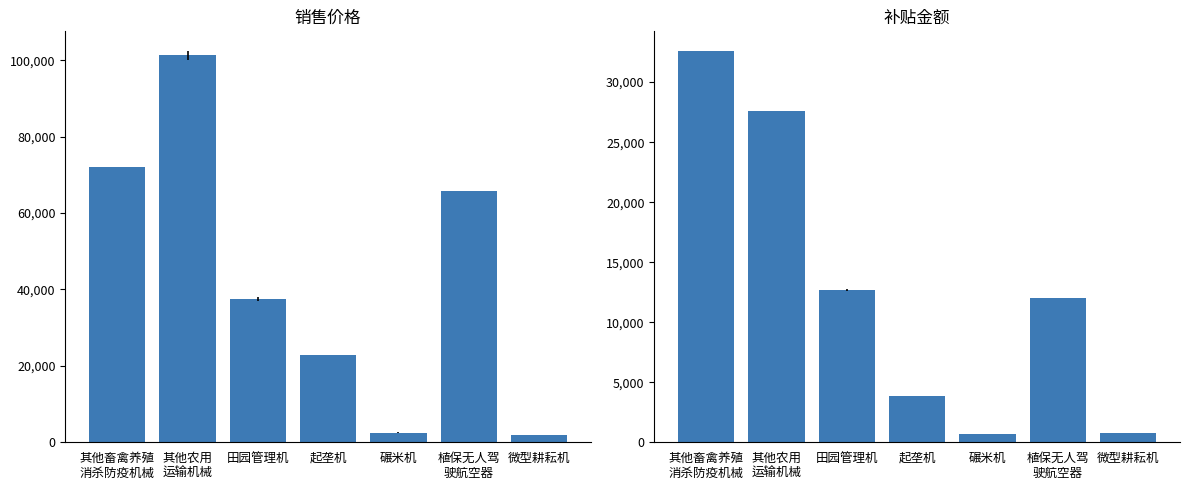

Which series has the largest range (max minus min)?

销售价格